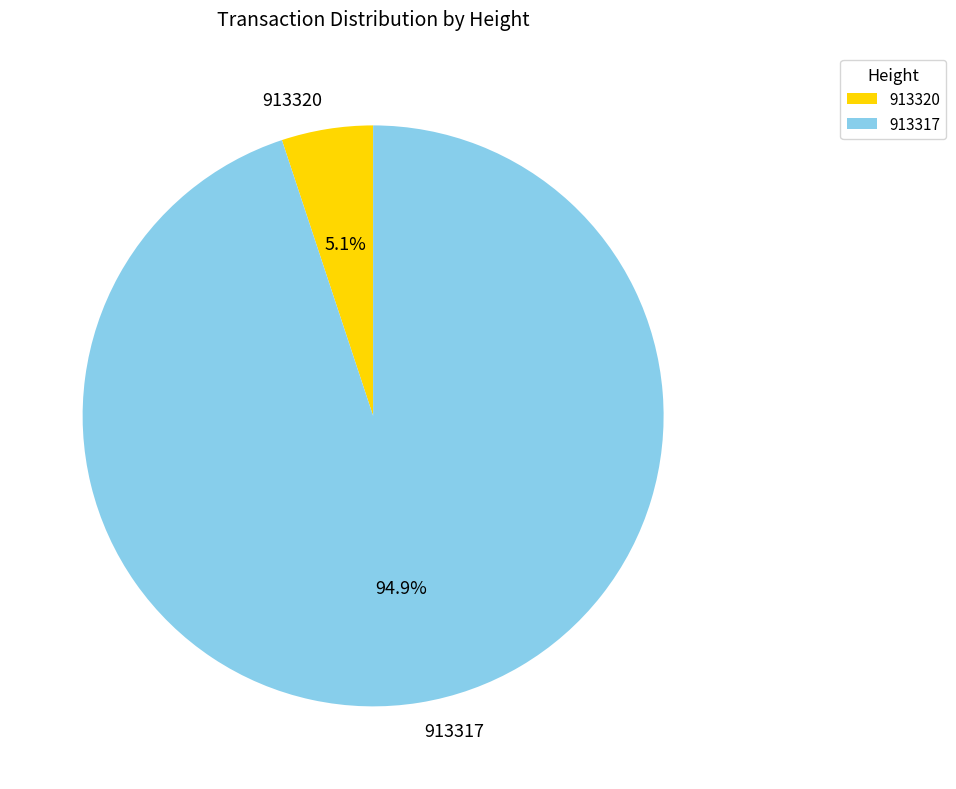

What is the smallest slice in the pie chart?

913320